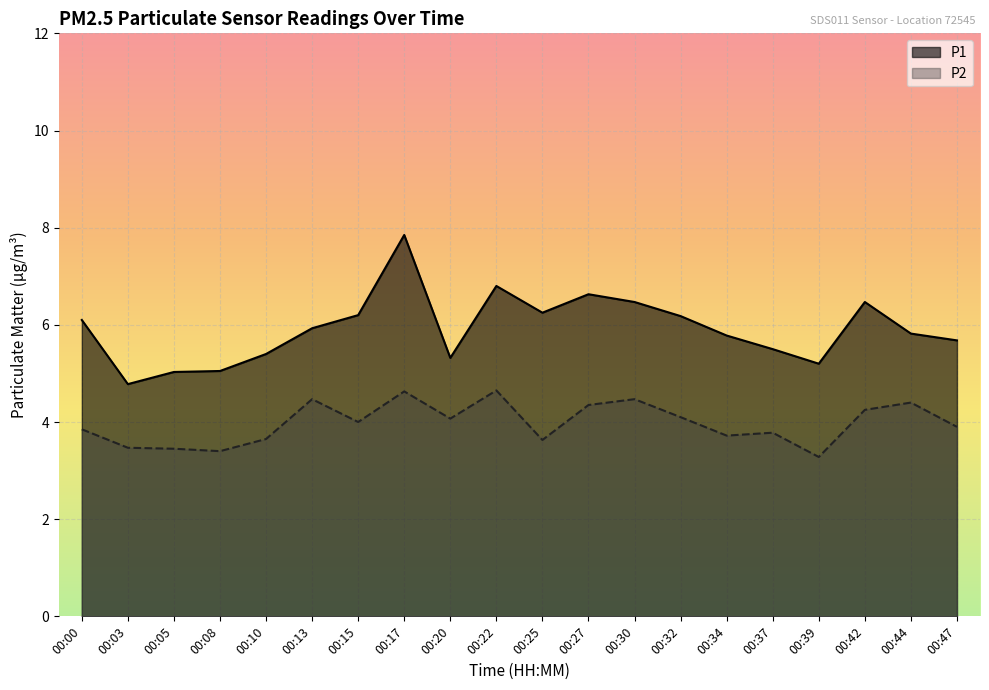

List the series in order of their overall mean, lowest first.

P2, P1